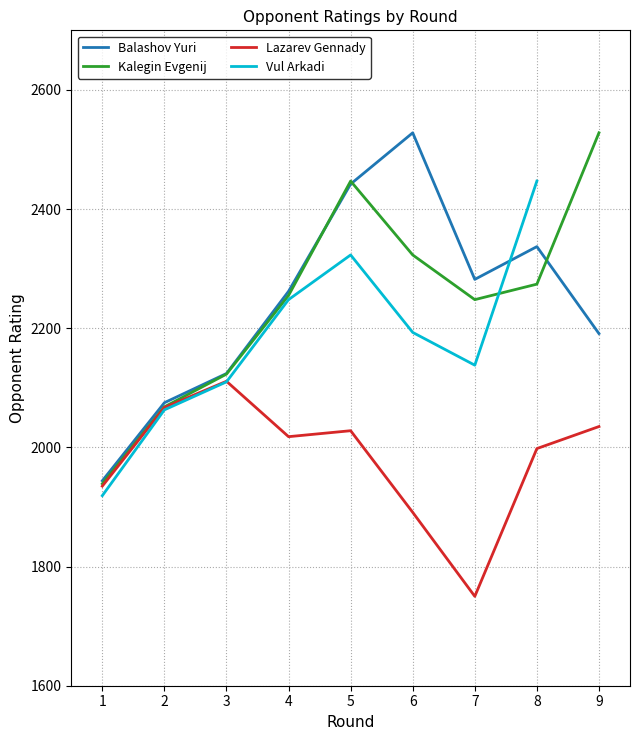

Between 7 and 8, which series saw the biggest shift?

Vul Arkadi